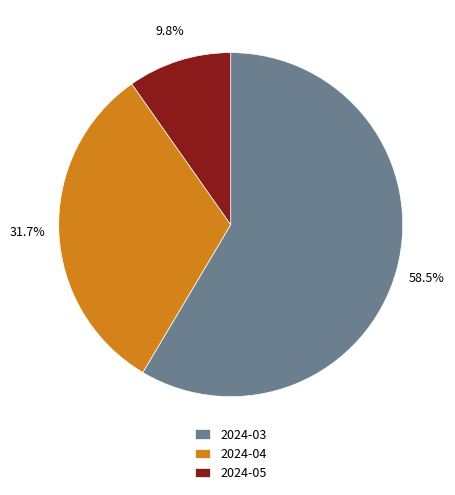

What is the largest slice in the pie chart?

2024-03